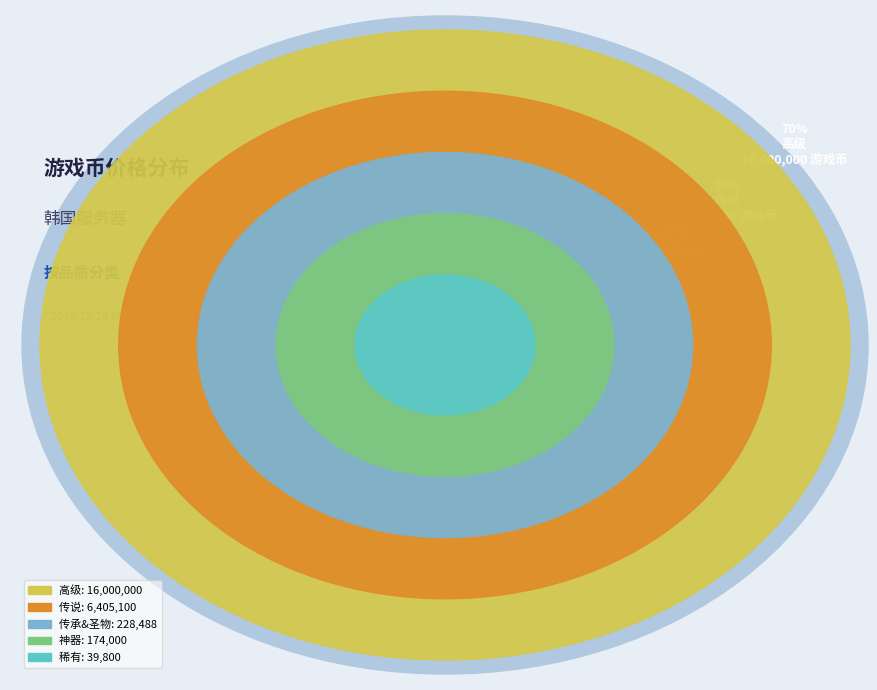

Does 稀有 account for over 50% of the chart?

No